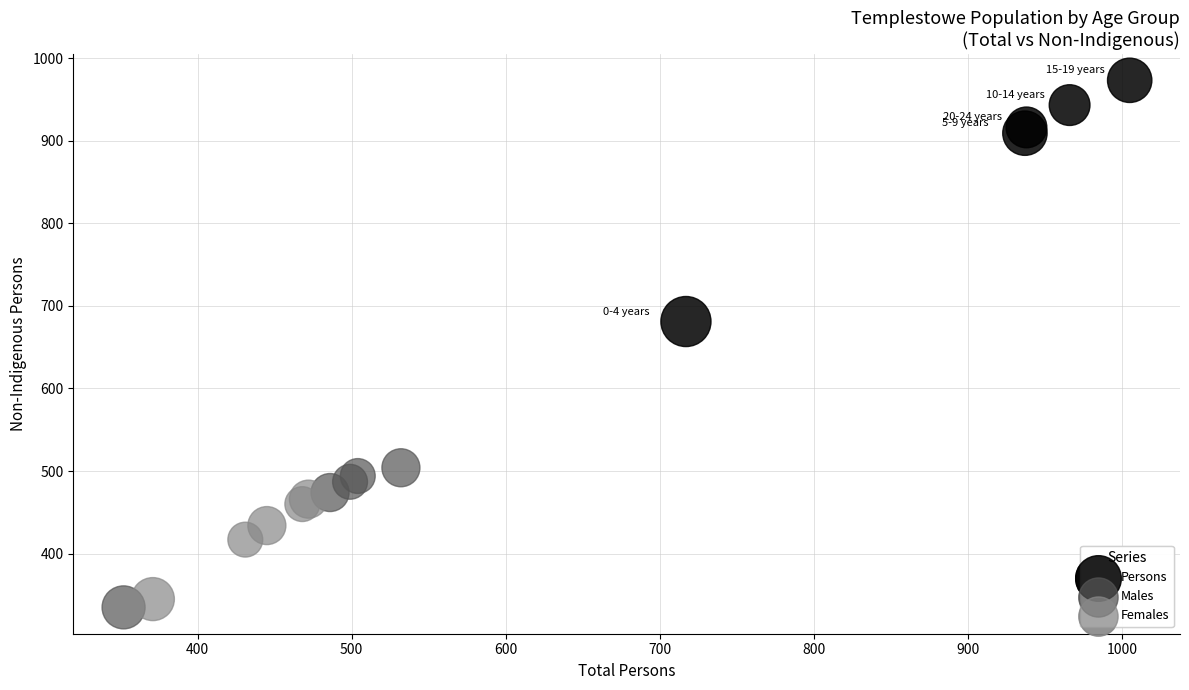

Which series has the widest spread of Y values?

Persons